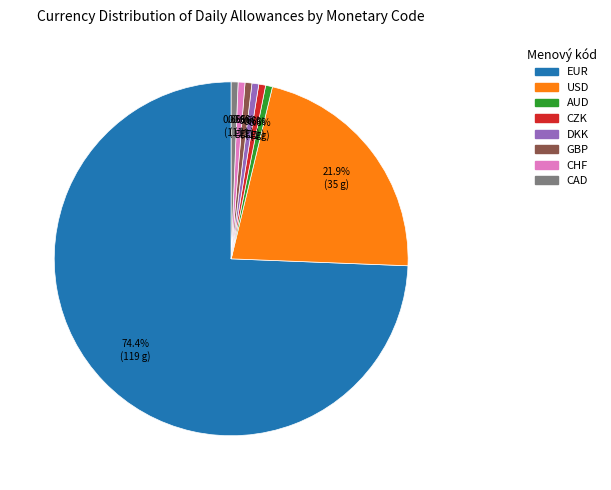

To the nearest percent, what percentage of the pie is CAD?

1%